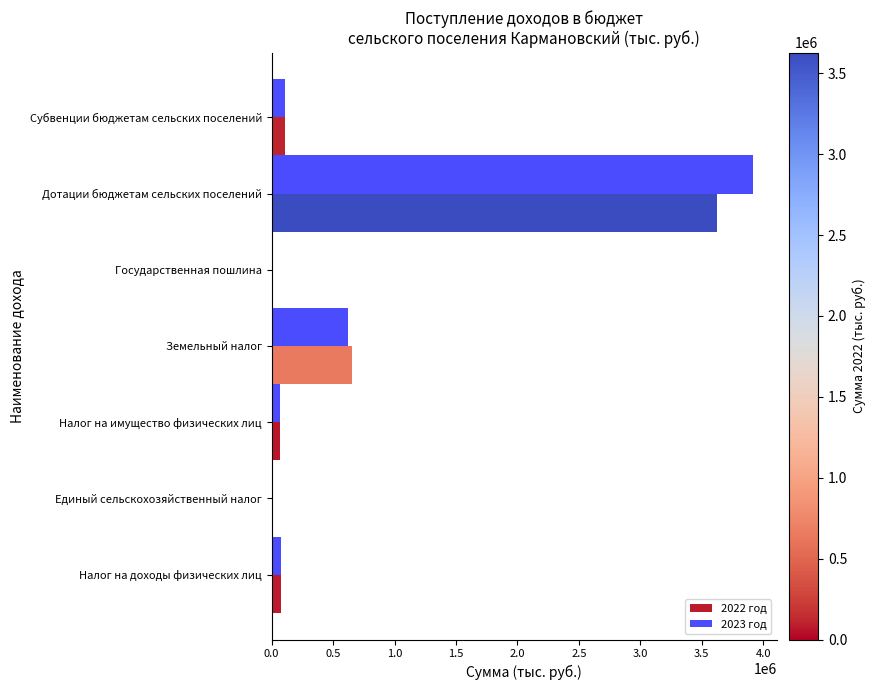

At which category is the sum across all series the highest?

Дотации бюджетам сельских поселений